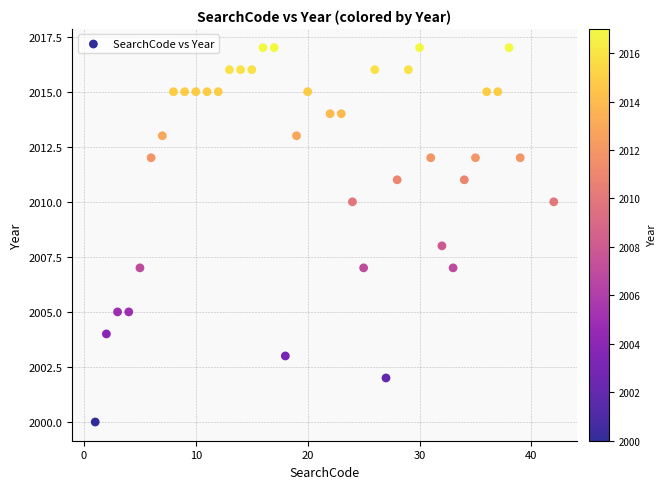

What is the range of X values (max minus min)?

41